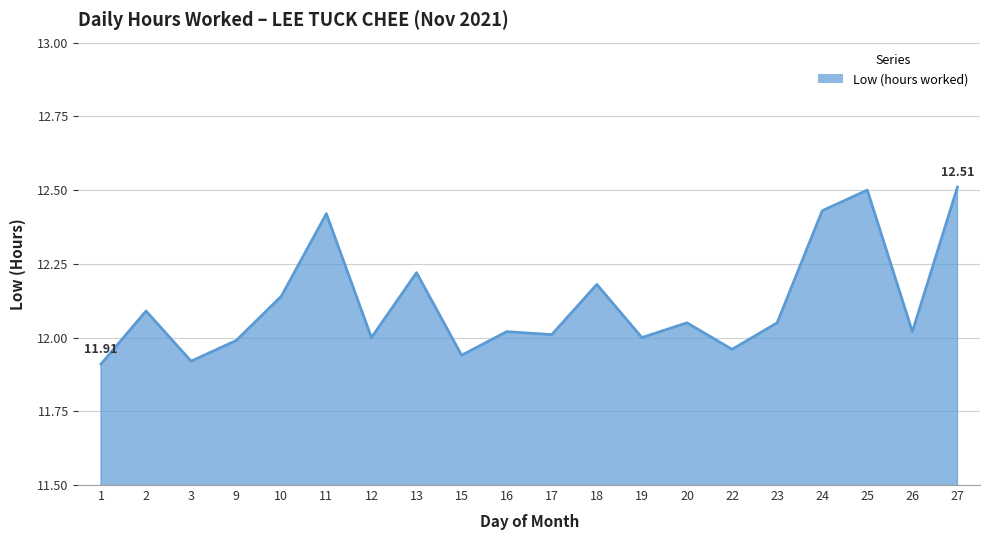

What is the sum of the values at 25 and 13?

24.7